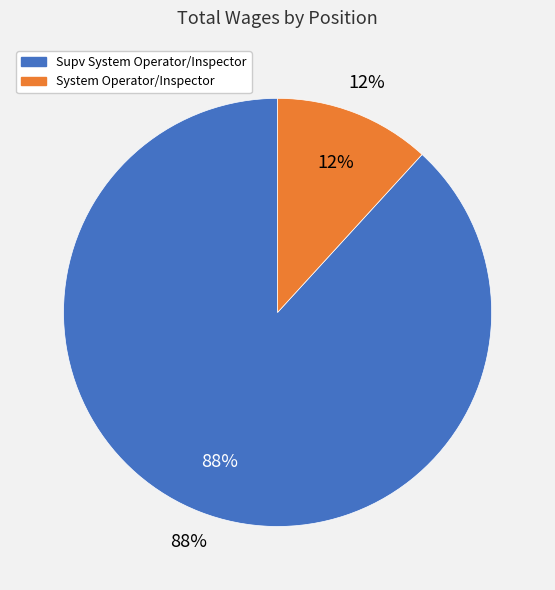

To the nearest percent, what portion does Supv System Operator/Inspector represent?

88%